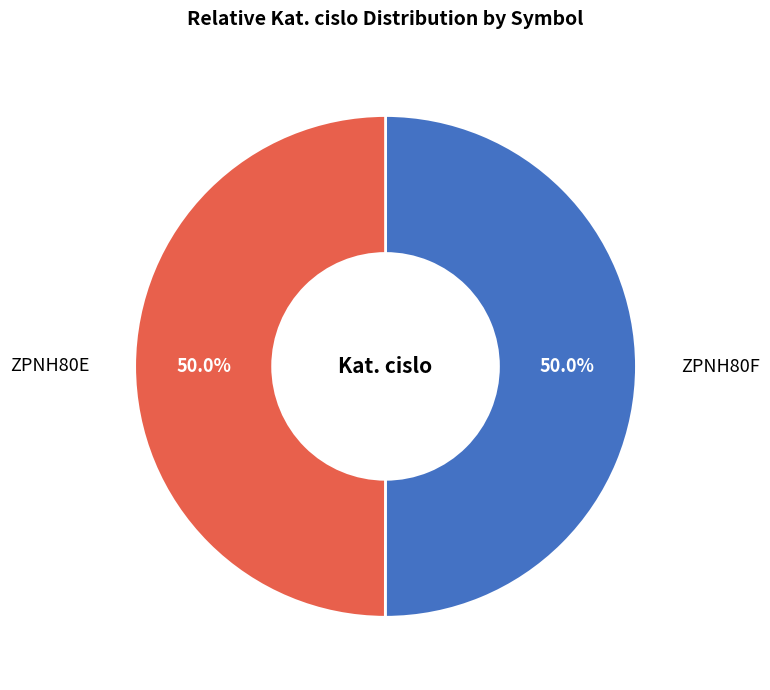

To the nearest percent, what is the combined percentage of ZPNH80F and ZPNH80E?

100%